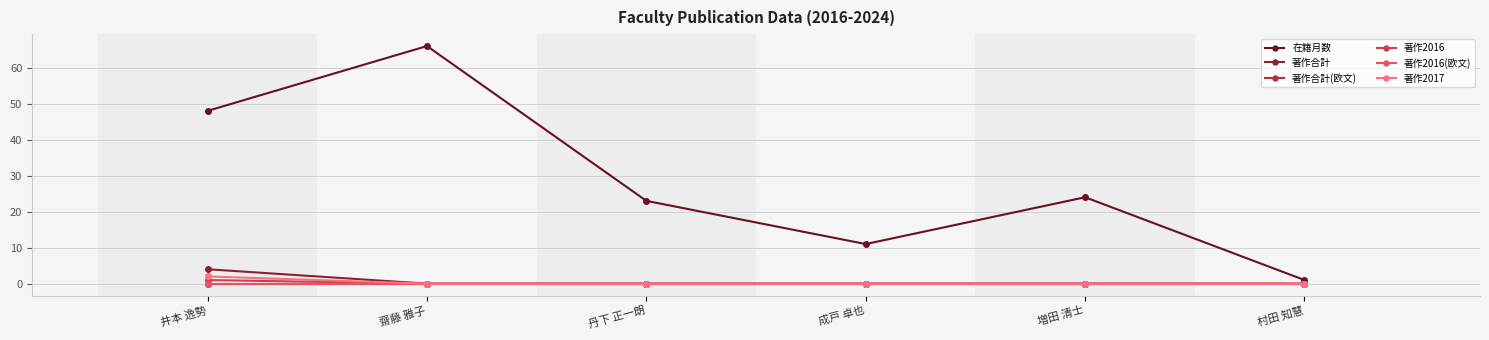

Is this an area chart (filled region under the line)?

No